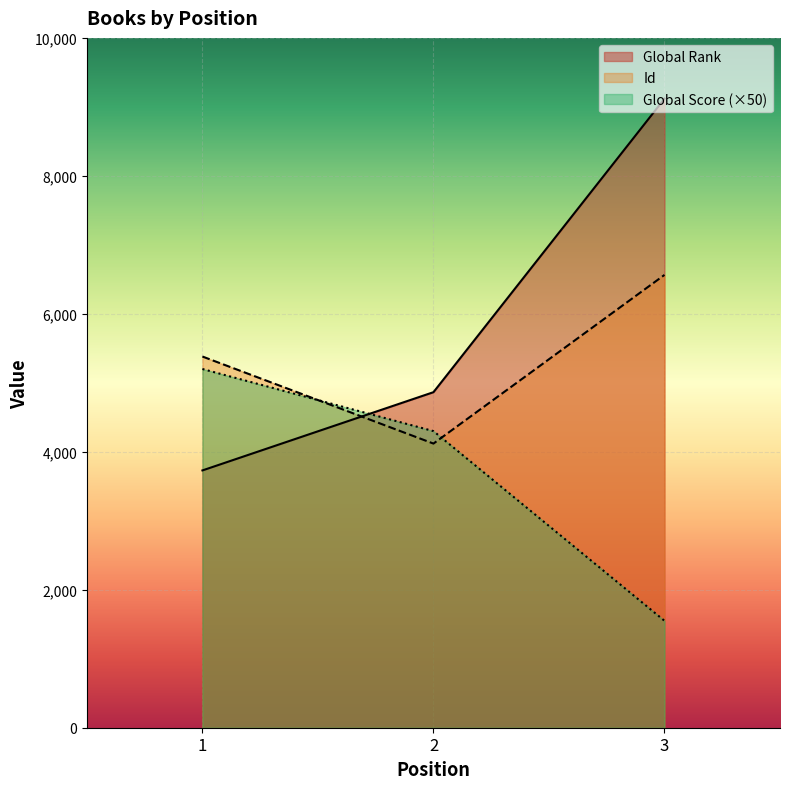

Is it true that Global Score equals 4300 at 2?

True